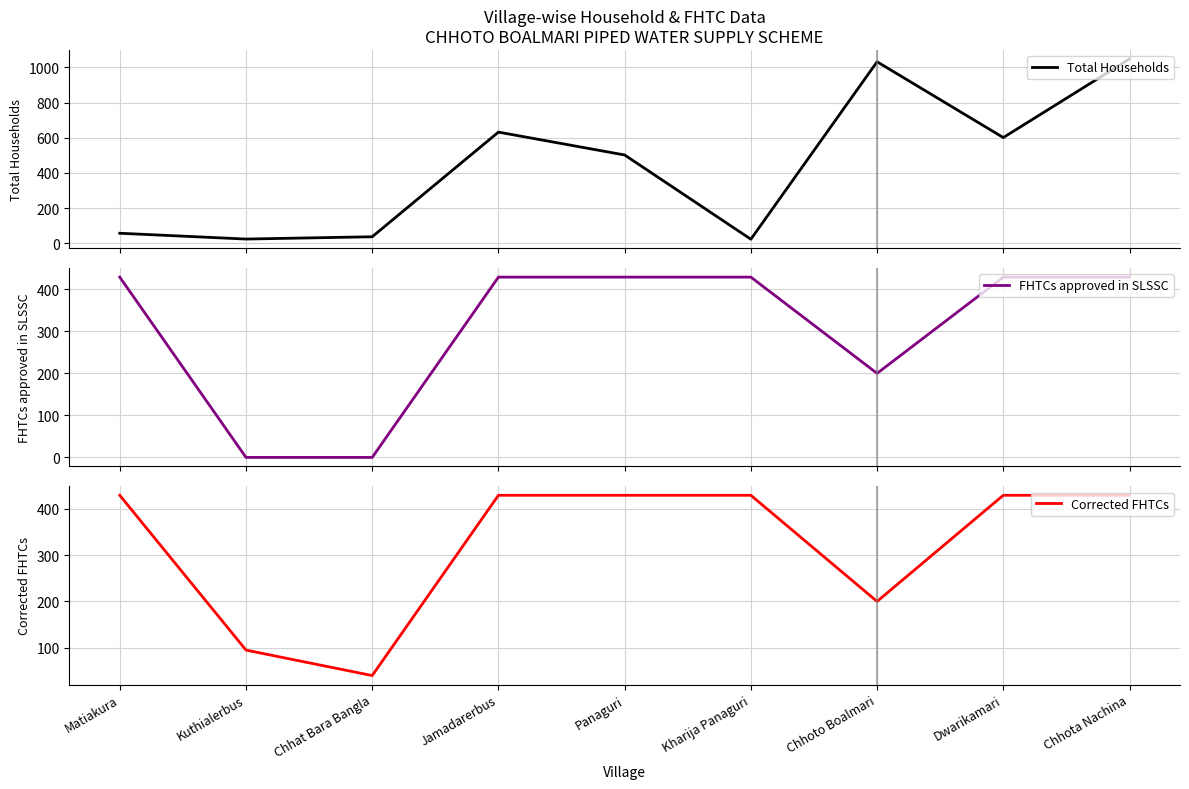

Reading left to right, transcribe all the data shown in this chart.

Total Households: 57	24	37	632	502	23	1032	601	1048
FHTCs approved in SLSSC: 429	0	0	429	429	429	200	429	429
Corrected FHTCs: 429	95	40	429	429	429	200	429	429